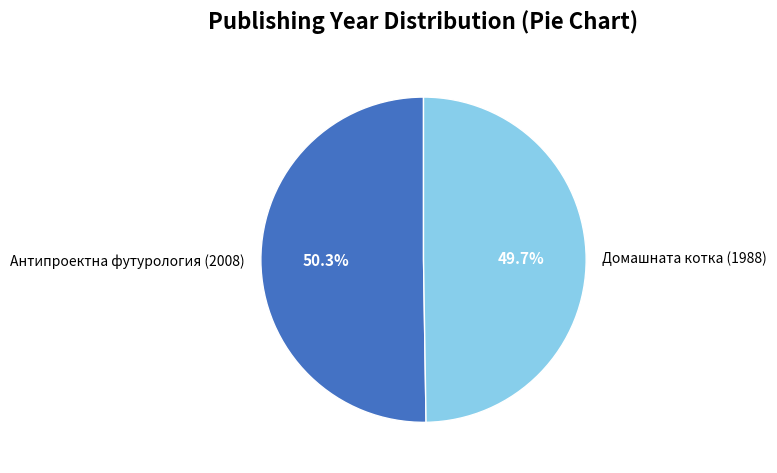

To the nearest percent, what is the average slice percentage?

50%